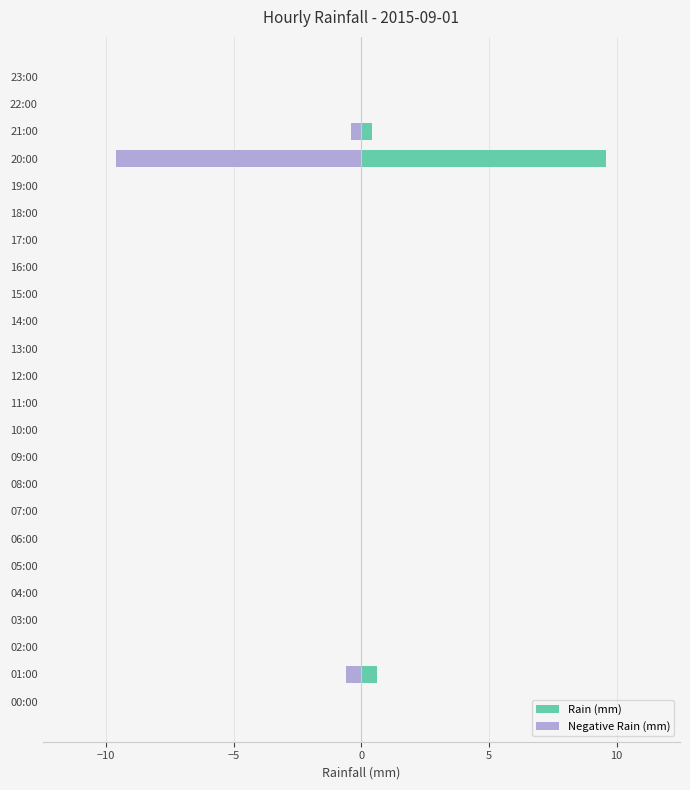

Reading left to right, what are all the values shown in this chart?

Rain (mm): 0.0	0.6	0.0	0.0	0.0	0.0	0.0	0.0	0.0	0.0	0.0	0.0	0.0	0.0	0.0	0.0	0.0	0.0	0.0	0.0	9.6	0.4	0.0	0.0
Negative Rain (mm): 0.0	-0.6	0.0	0.0	0.0	0.0	0.0	0.0	0.0	0.0	0.0	0.0	0.0	0.0	0.0	0.0	0.0	0.0	0.0	0.0	-9.6	-0.4	0.0	0.0